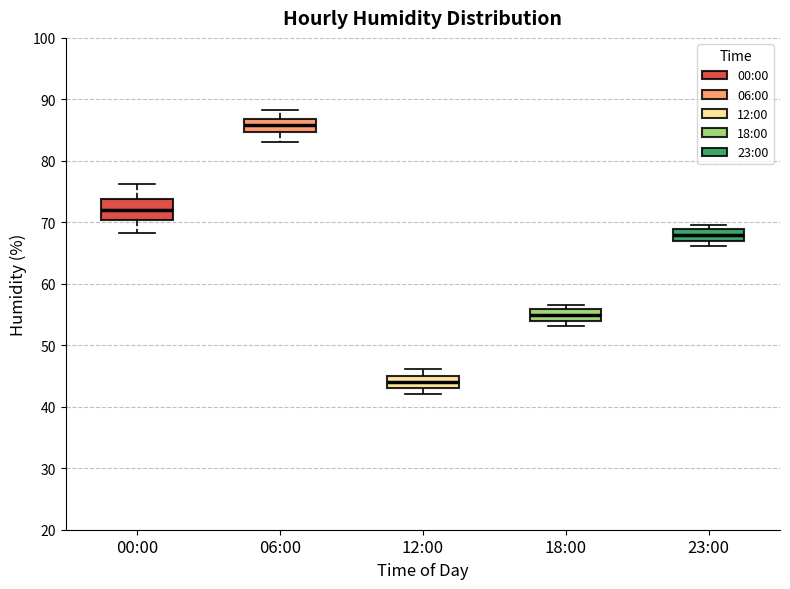

Reading left to right, read every box against the y-axis: the position of its median line, the range the box covers, and the ends of its whiskers. The values are not printed on the chart, so give them approximately, as read against the axis.

00:00: median 72, box 70 to 74, whiskers 68 to 76
06:00: median 86, box 85 to 87, whiskers 83 to 88
12:00: median 44, box 43 to 45, whiskers 42 to 46
18:00: median 55, box 54 to 56, whiskers 53 to 57
23:00: median 68, box 67 to 69, whiskers 66 to 70